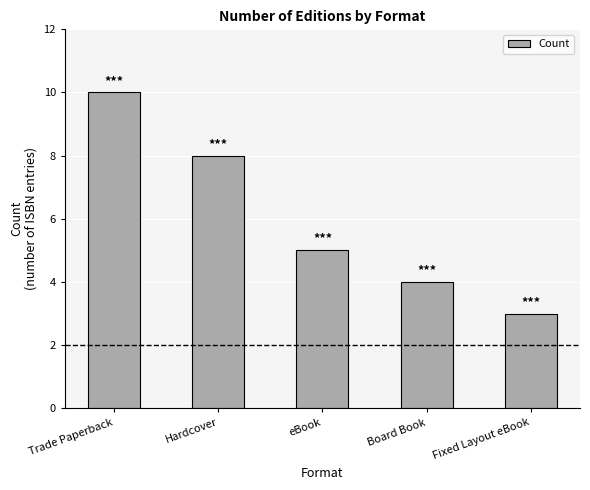

Count the values in the range 4 to 8.

3